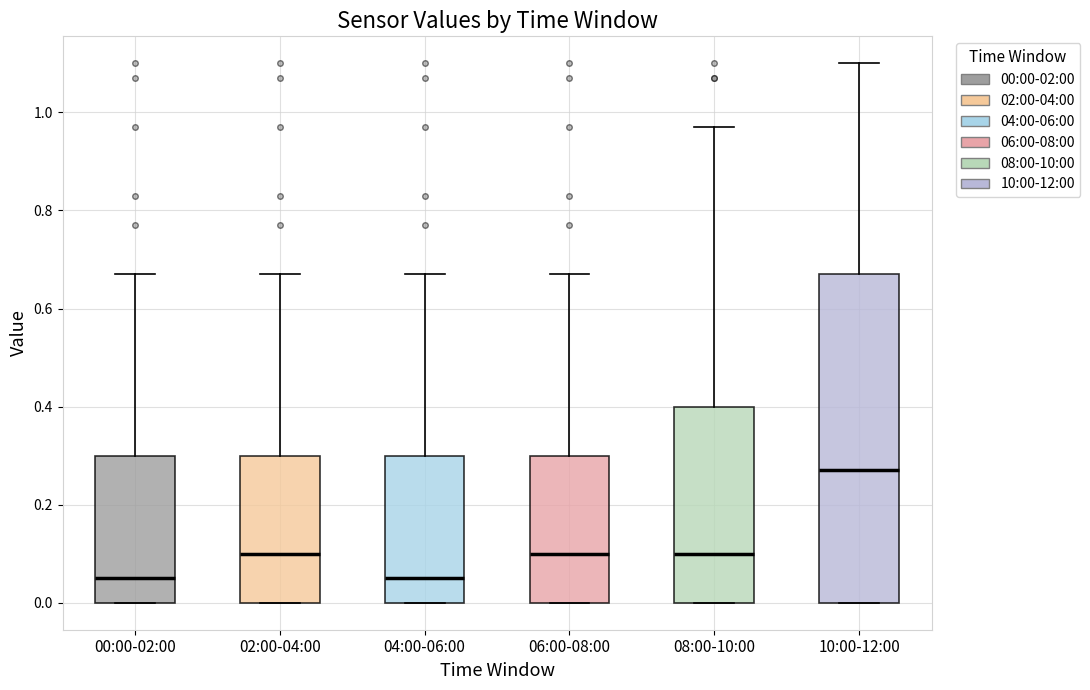

Which box is the tallest, from its lower edge to its upper edge?

10:00-12:00